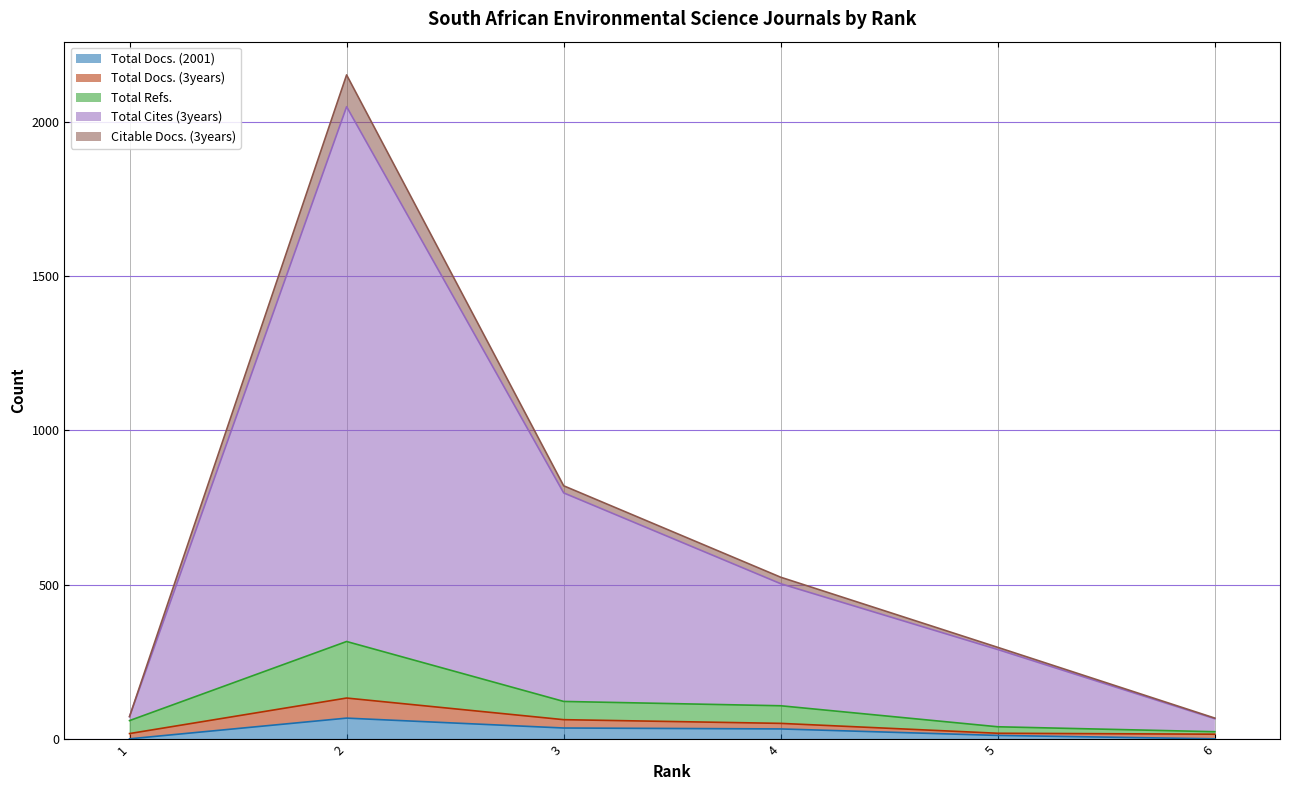

What are all the series names shown in the legend?

Total Docs. (2001), Total Docs. (3years), Total Refs., Total Cites (3years), Citable Docs. (3years)